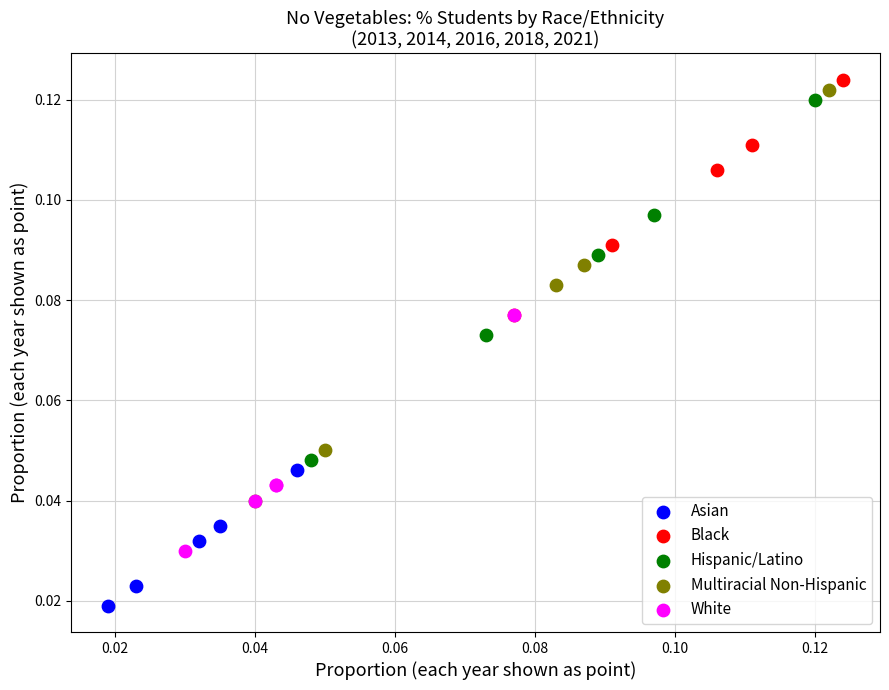

Which series has the largest Y range (max minus min)?

Multiracial Non-Hispanic